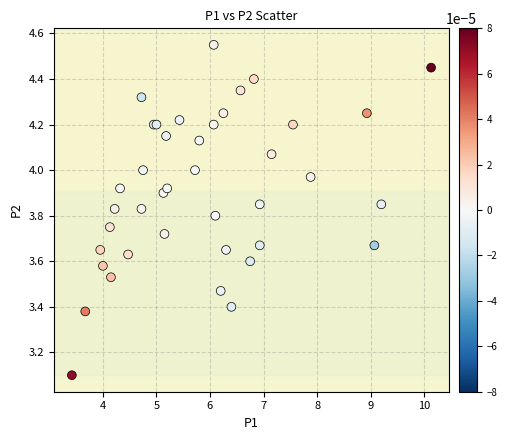

What Y value in the scatter plot is closest to 3?

3.1